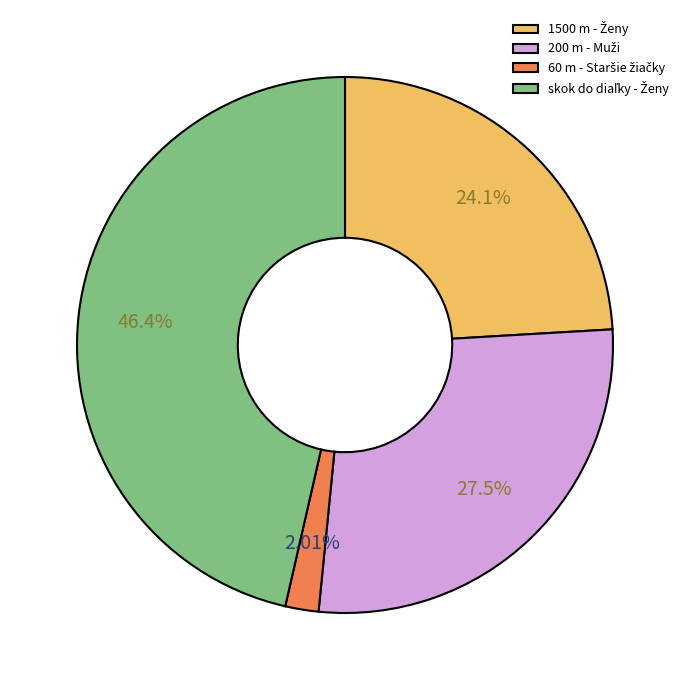

Is there any slice that represents more than half of the pie?

No